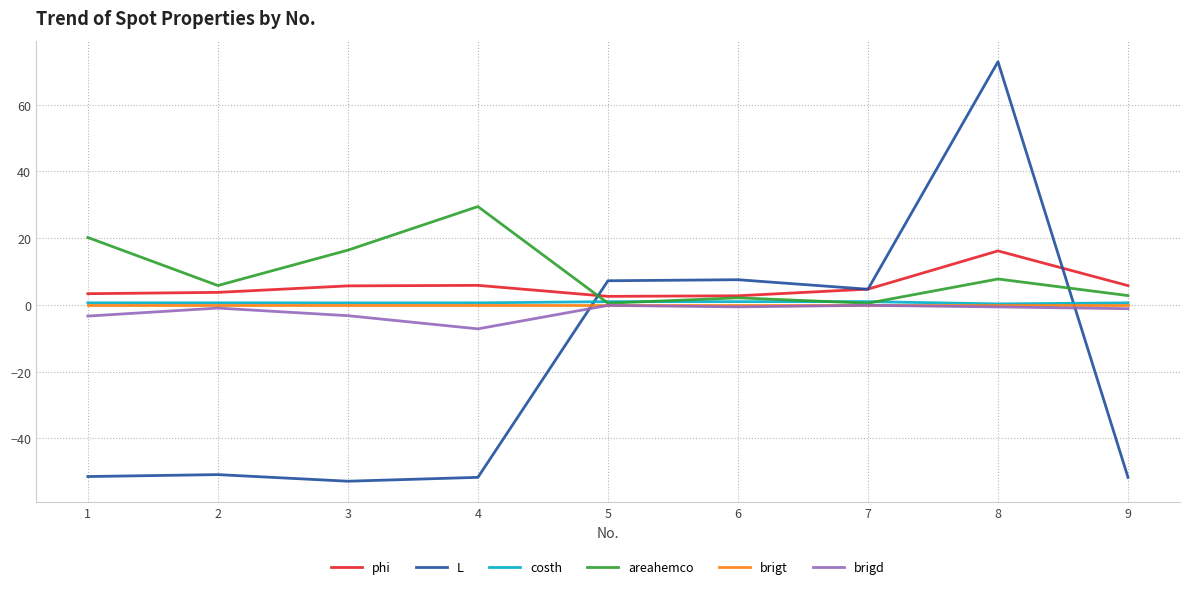

Does the chart display data point markers on the line(s)?

No